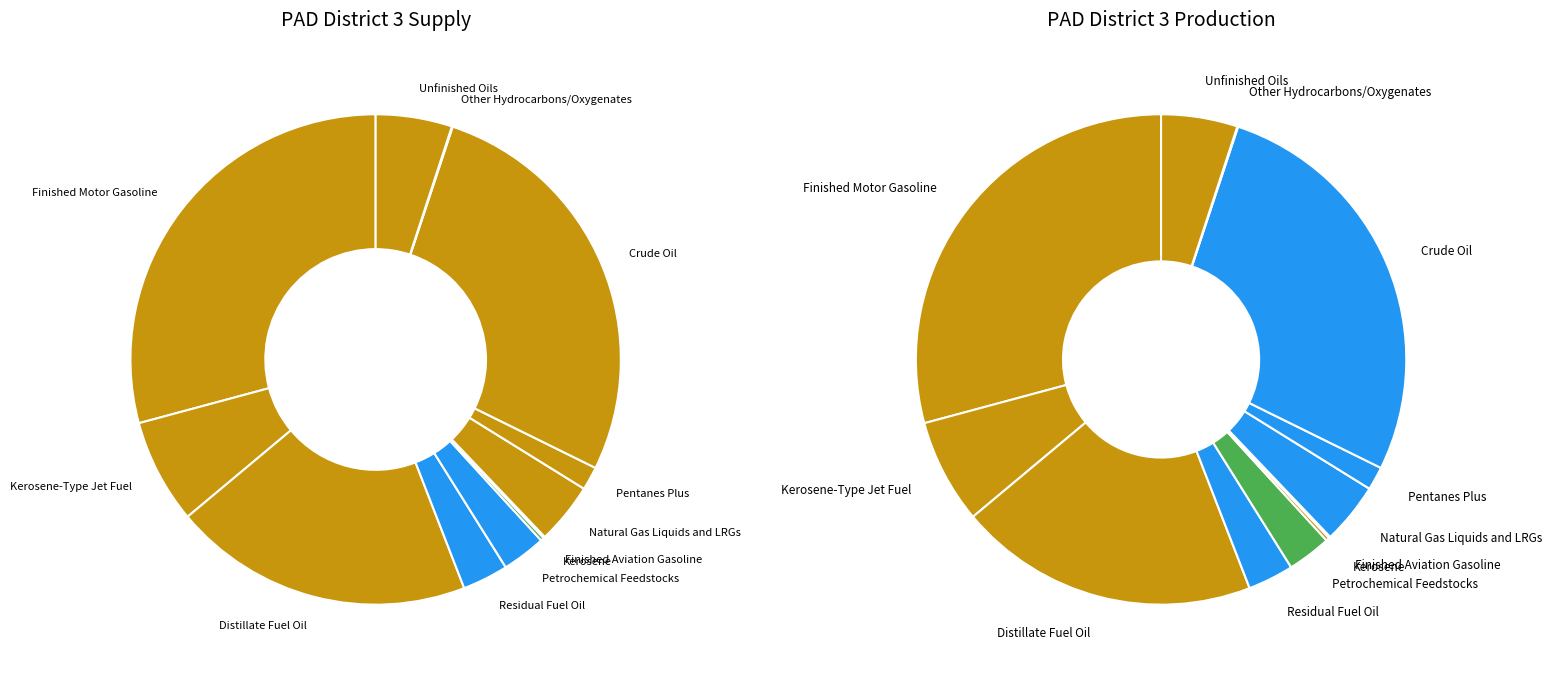

True or false: Unfinished Oils accounts for 5% of the total.

True